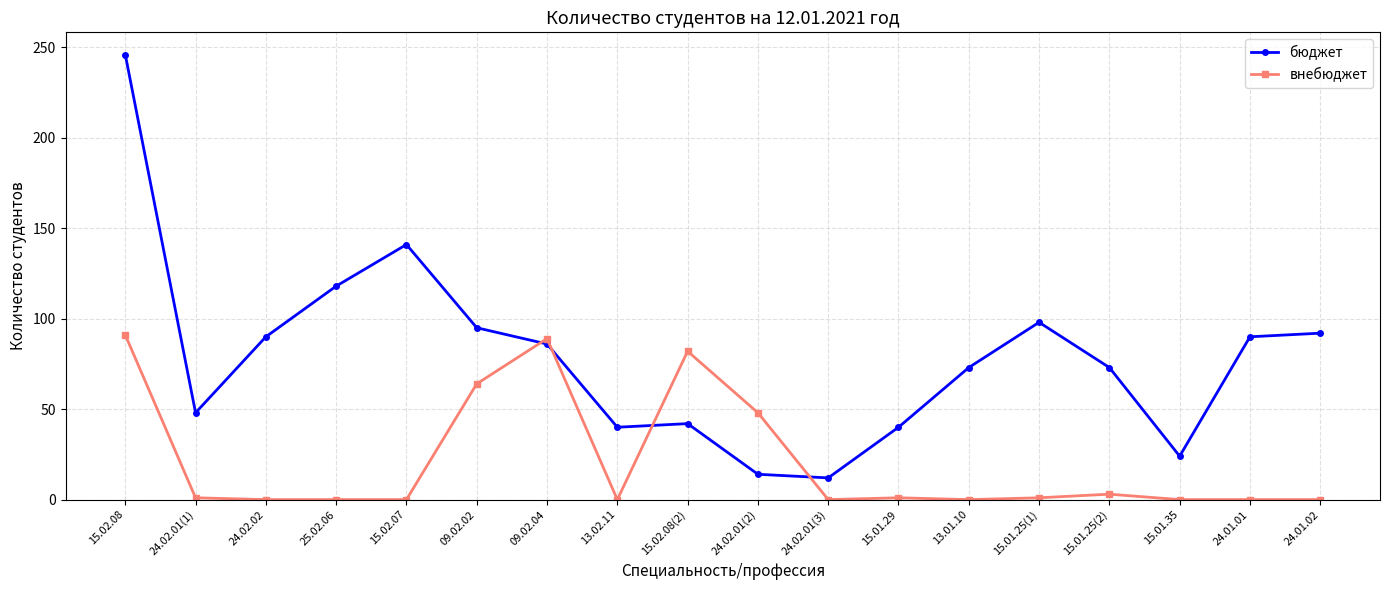

What is the label of the 16th point from the right?

24.02.02